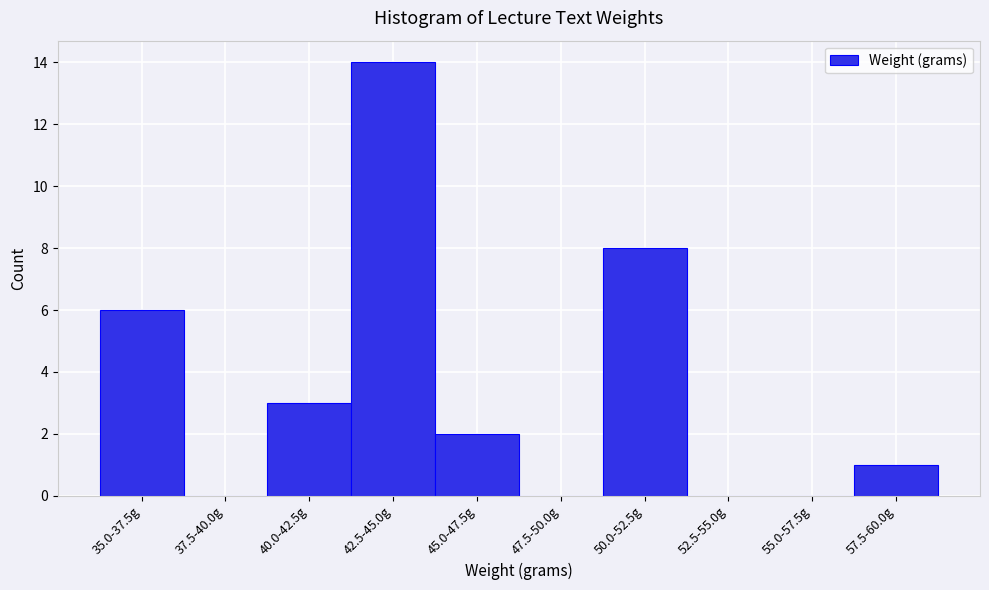

Reading left to right, transcribe all the data shown in this chart.

35.0-37.5g=6	37.5-40.0g=0	40.0-42.5g=3	42.5-45.0g=14	45.0-47.5g=2	47.5-50.0g=0	50.0-52.5g=8	52.5-55.0g=0	55.0-57.5g=0	57.5-60.0g=1